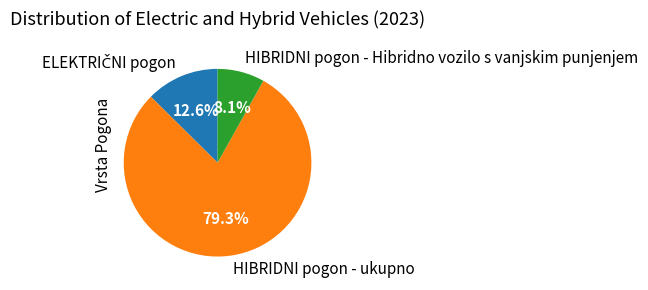

Is there any slice that represents more than half of the pie?

Yes